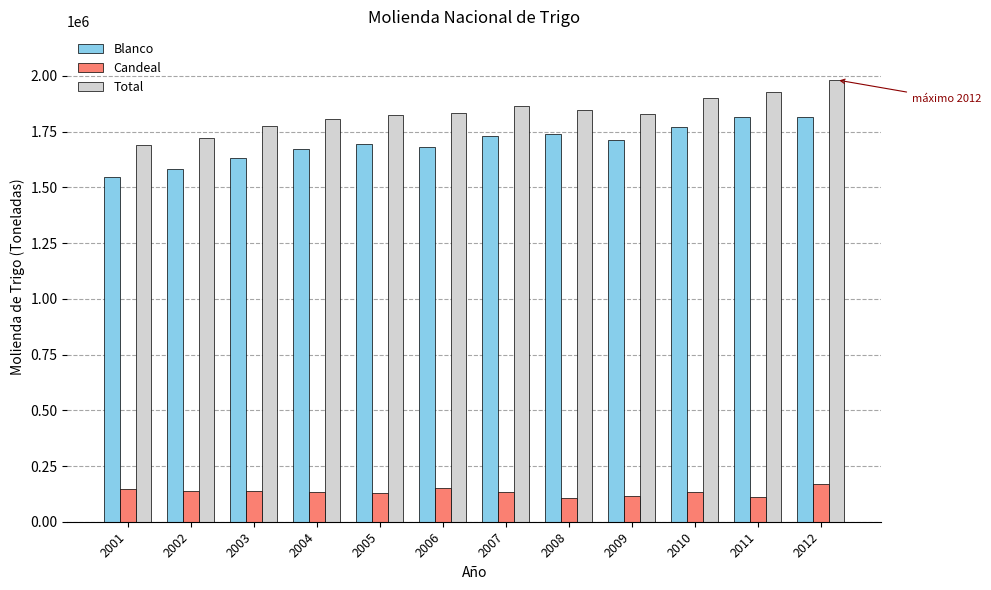

What is the average value of the Blanco series?

1699814